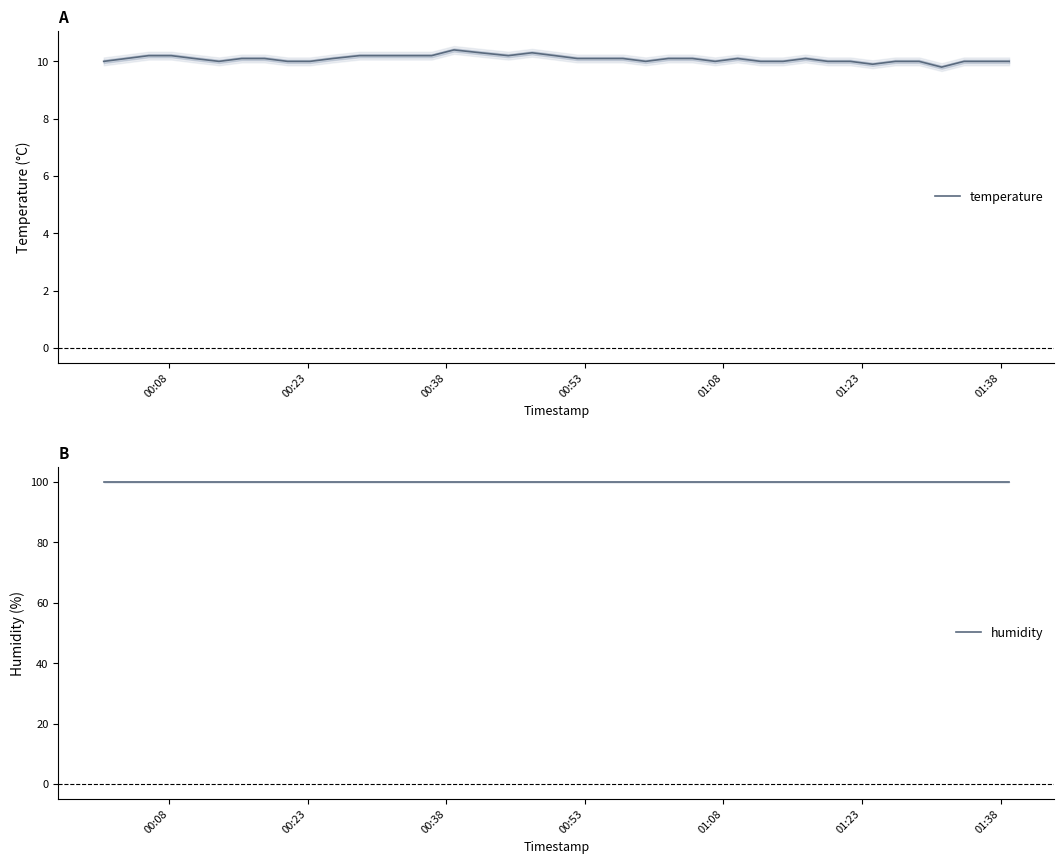

True or false: humidity has more than 0 points higher than both neighbors.

False